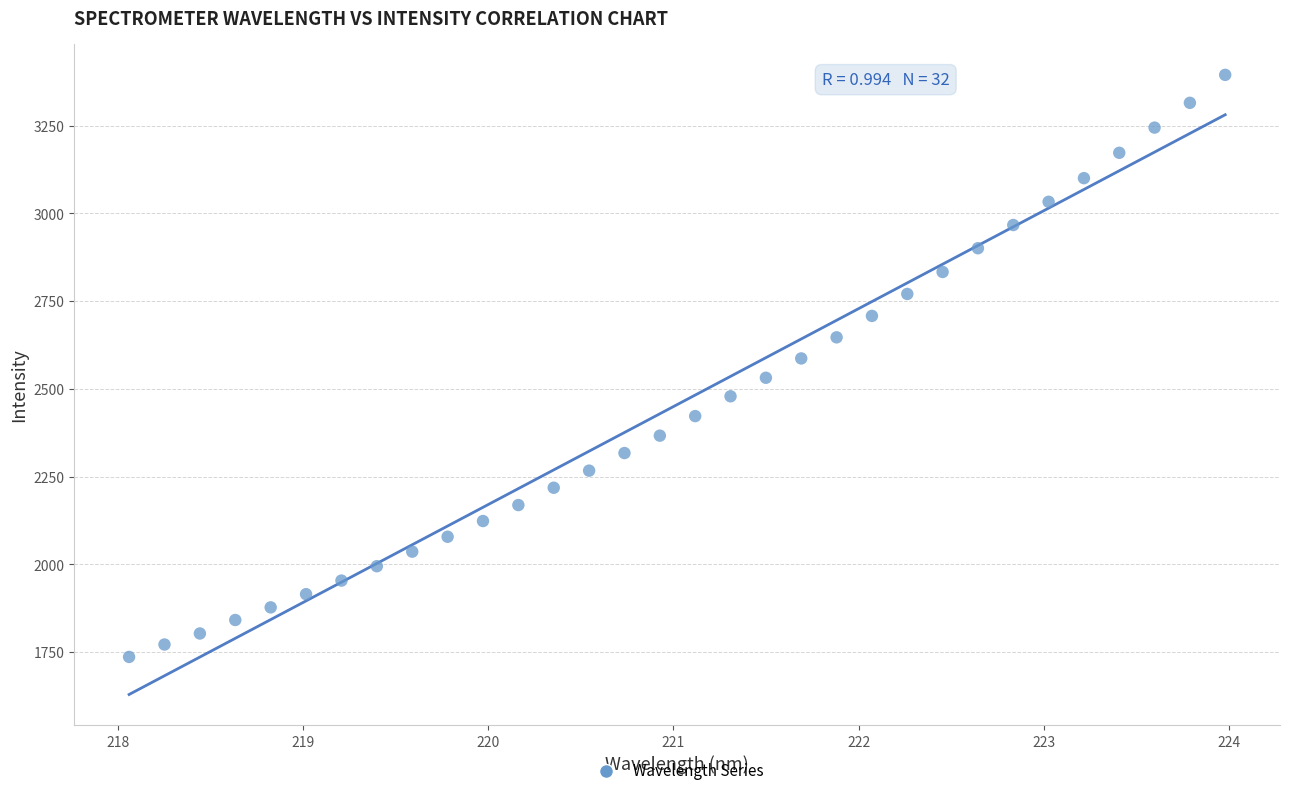

What is the range of X values (max minus min)?

5.9